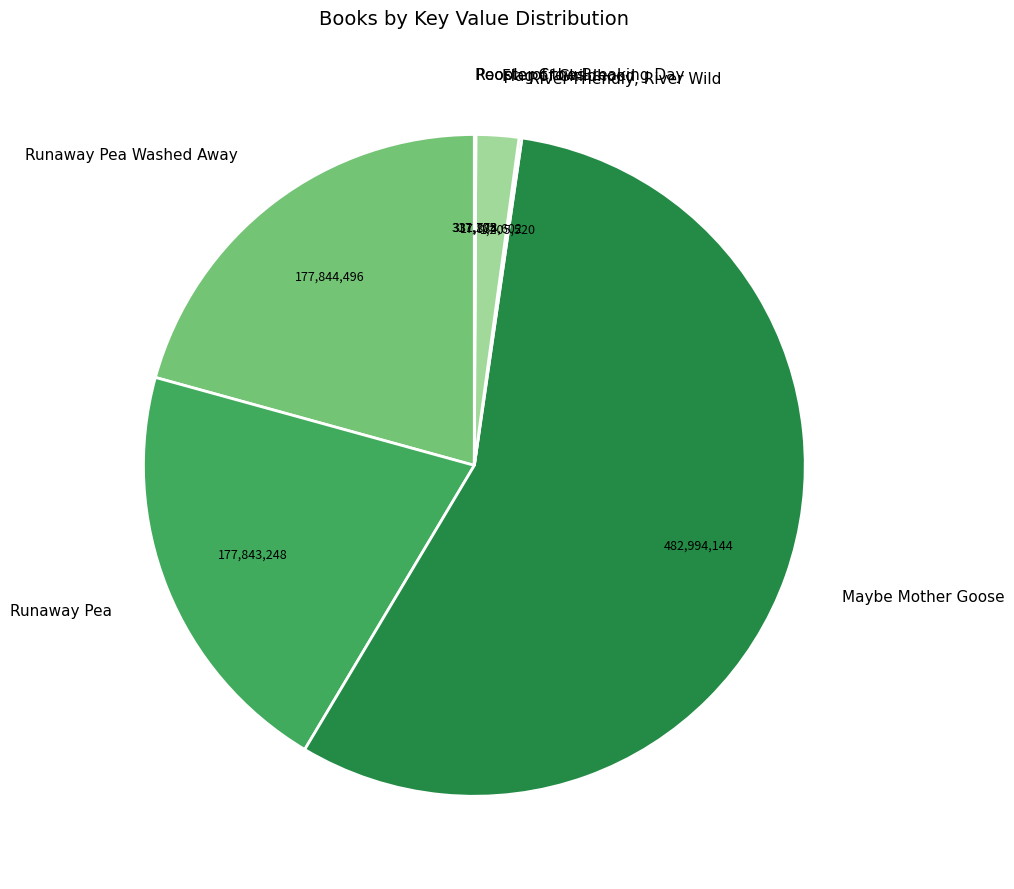

Between Flag of Childhood and Runaway Pea, which is larger?

Runaway Pea